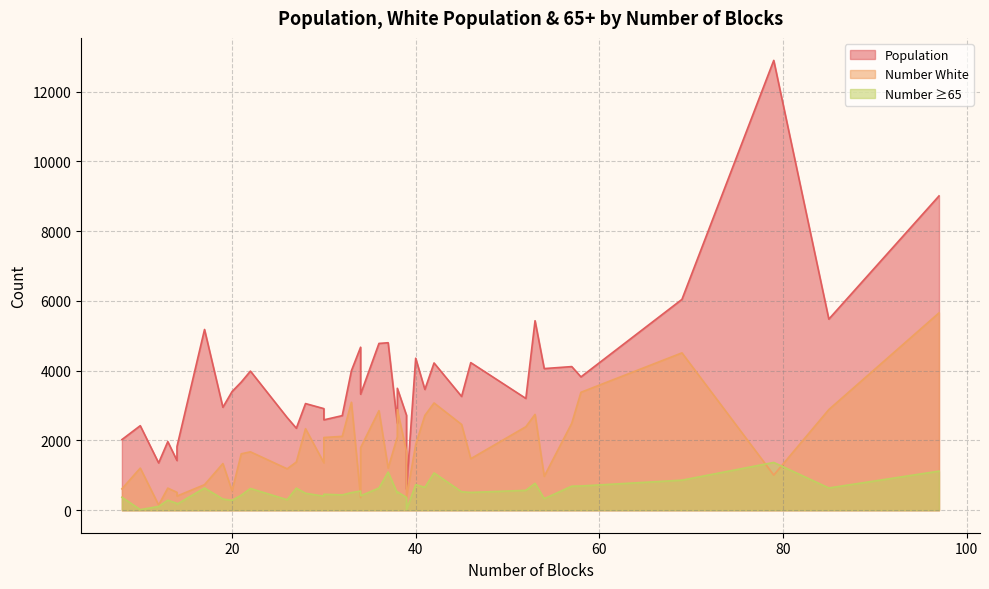

At which label does Population reach its minimum?

39